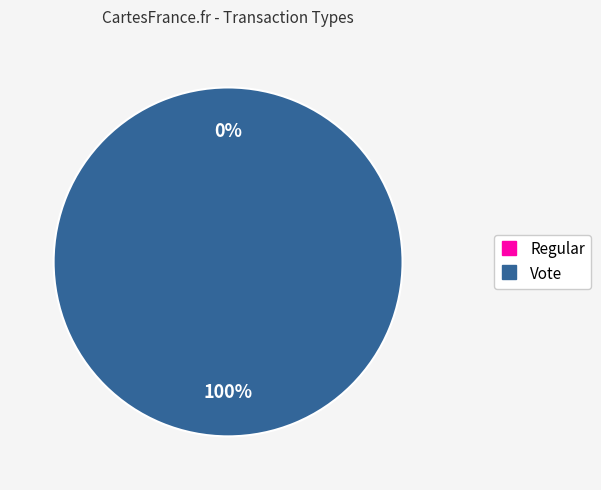

Which slice is the largest?

Vote